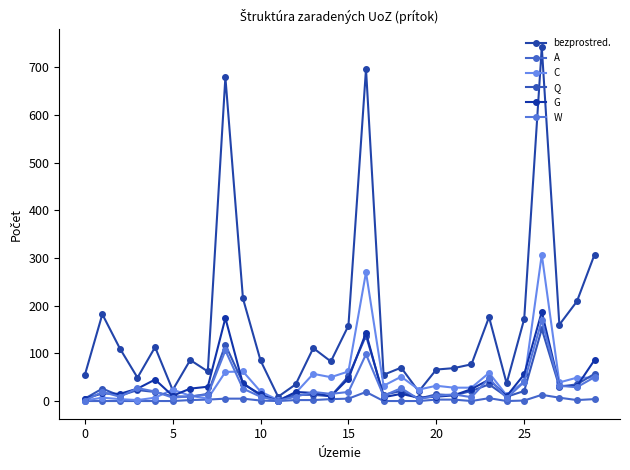

What is the average value of the G series?

39